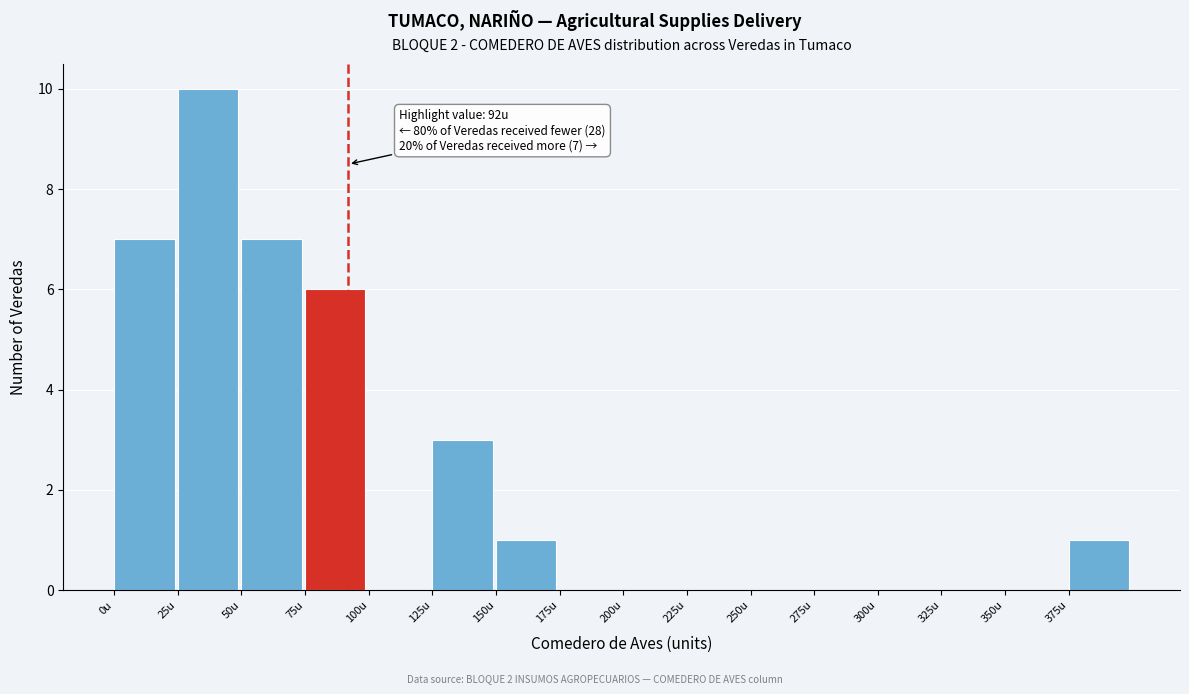

Over which range of the x-axis is the bar tallest?

25 to 50